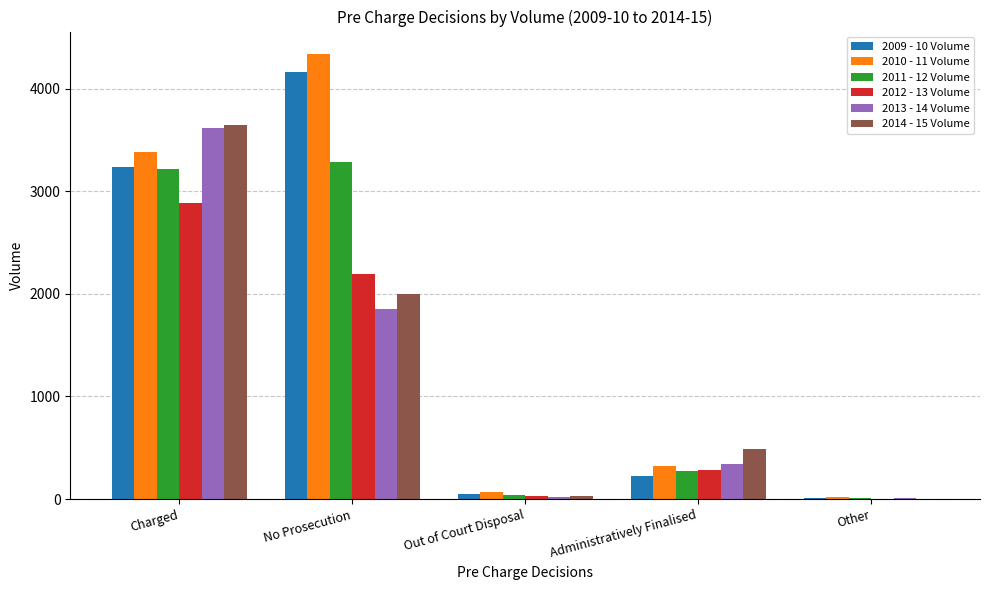

Are the bars grouped side by side (vs. stacked)?

Yes